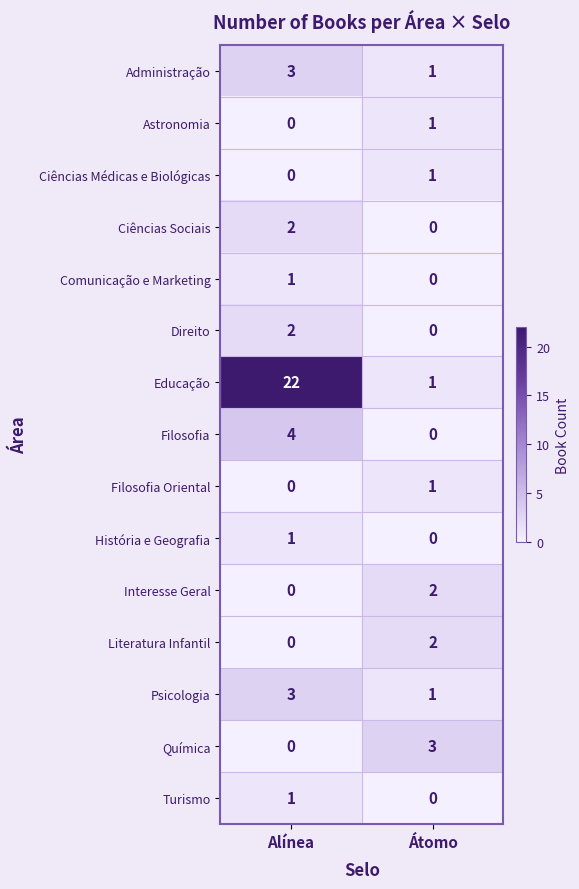

What is the total value across all series at Alínea?

39